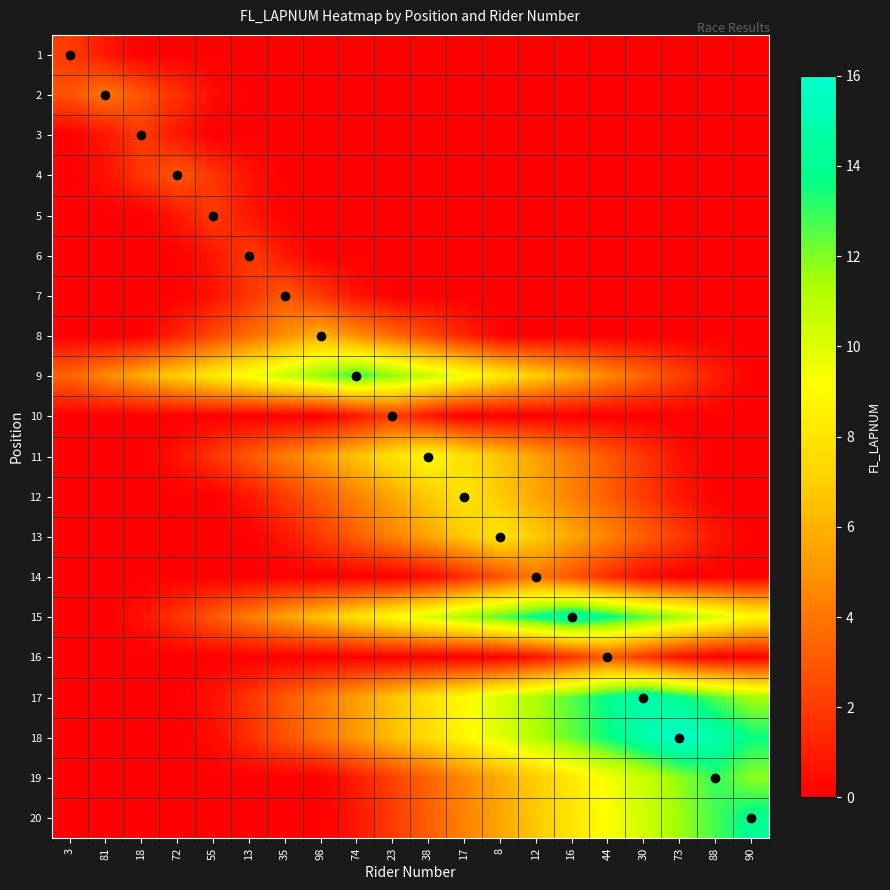

At how many categories does at least one series exceed 13?

7